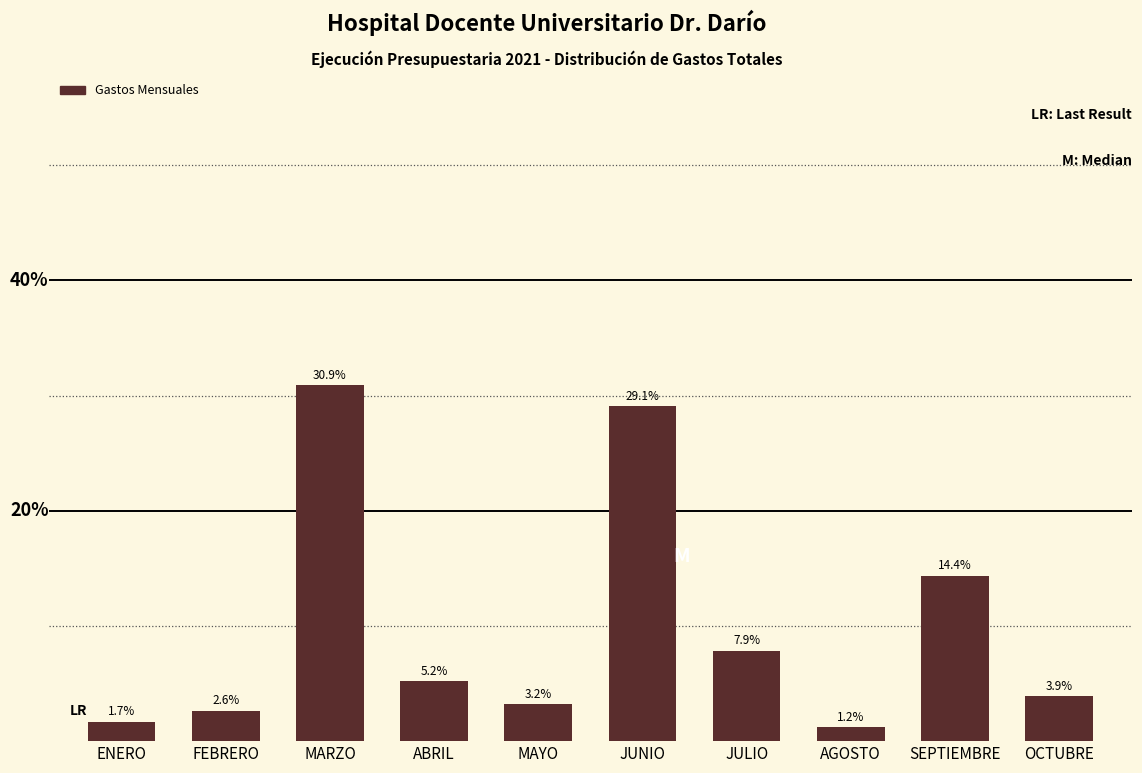

Which category has the highest value across all series?

MARZO